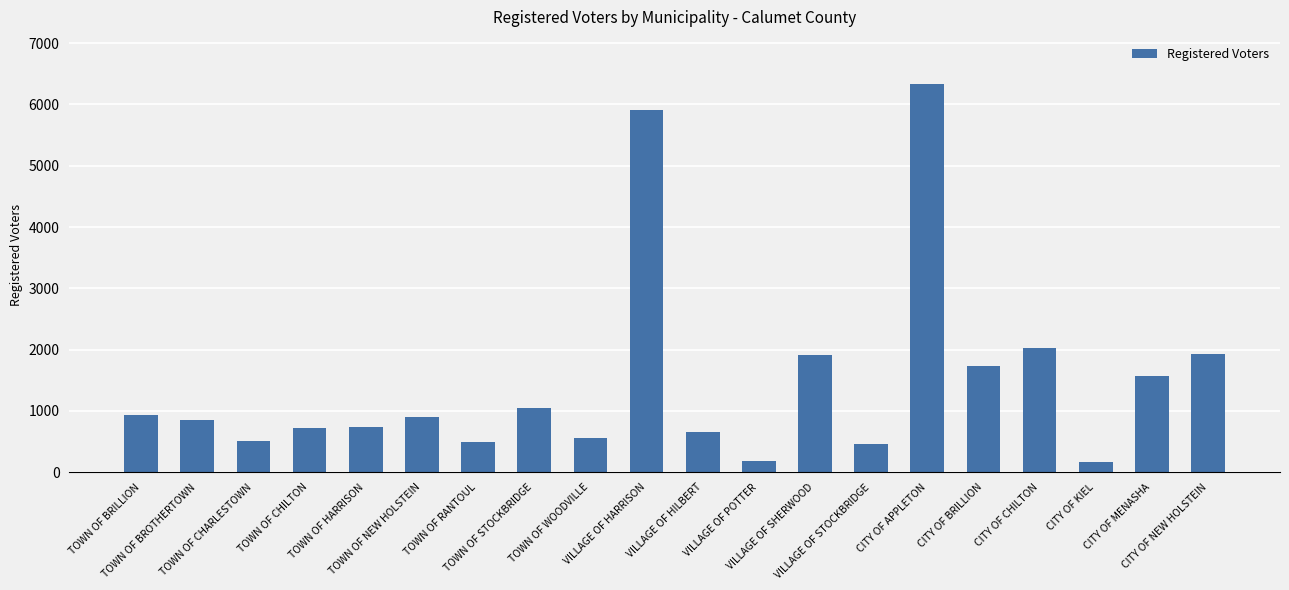

What is the sum of all values?

29653